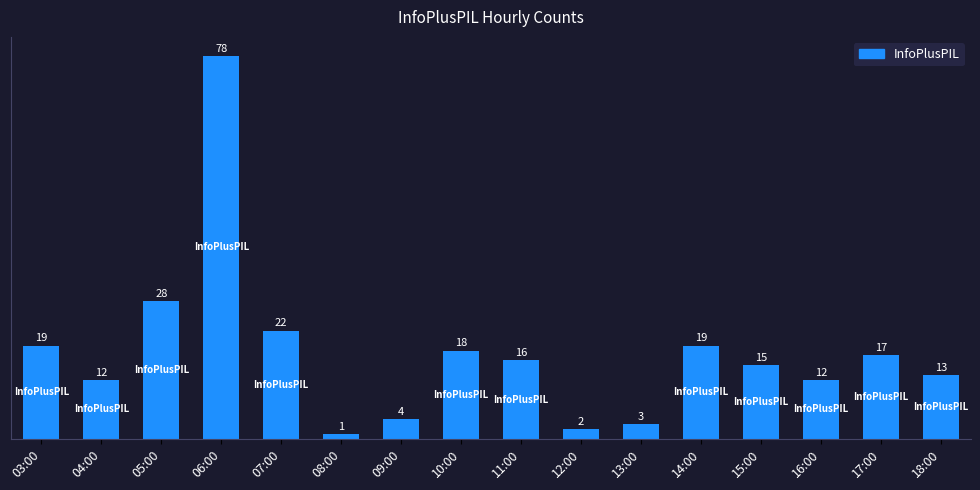

Reading left to right, what are all the values shown in this chart?

03:00=19	04:00=12	05:00=28	06:00=78	07:00=22	08:00=1	09:00=4	10:00=18	11:00=16	12:00=2	13:00=3	14:00=19	15:00=15	16:00=12	17:00=17	18:00=13